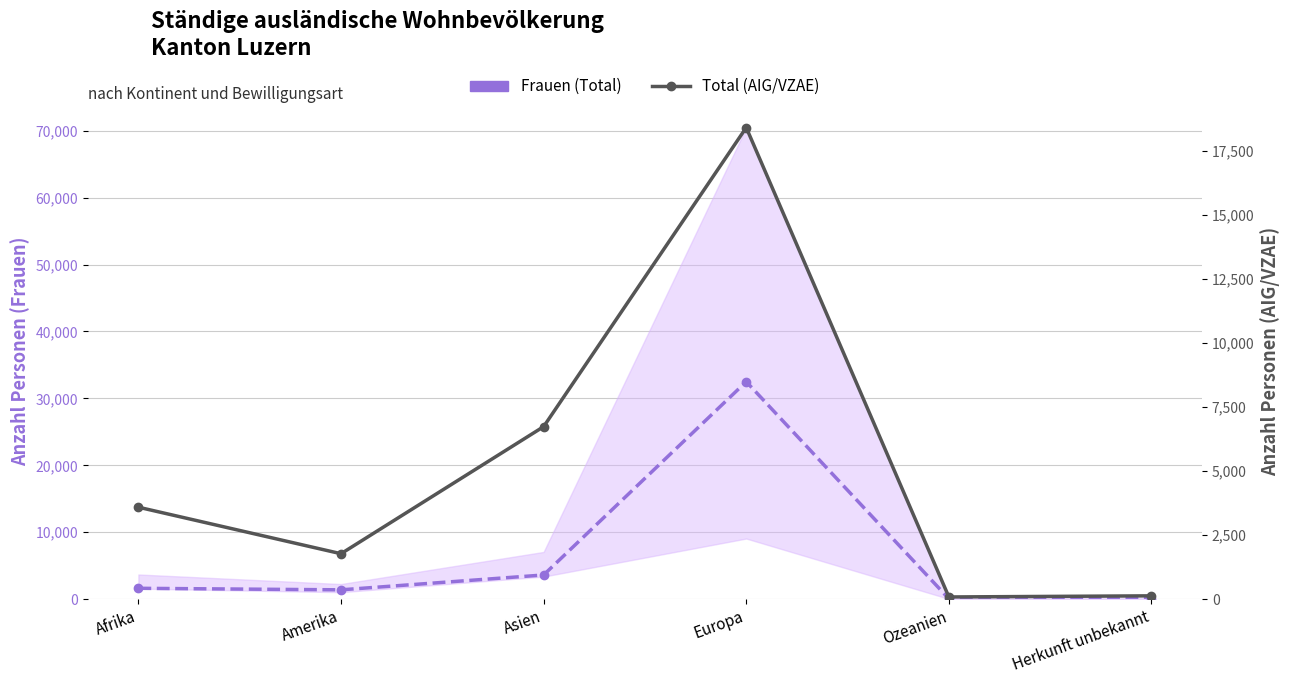

Which series changed the most between Amerika and Asien?

Total (AIG/VZAE)